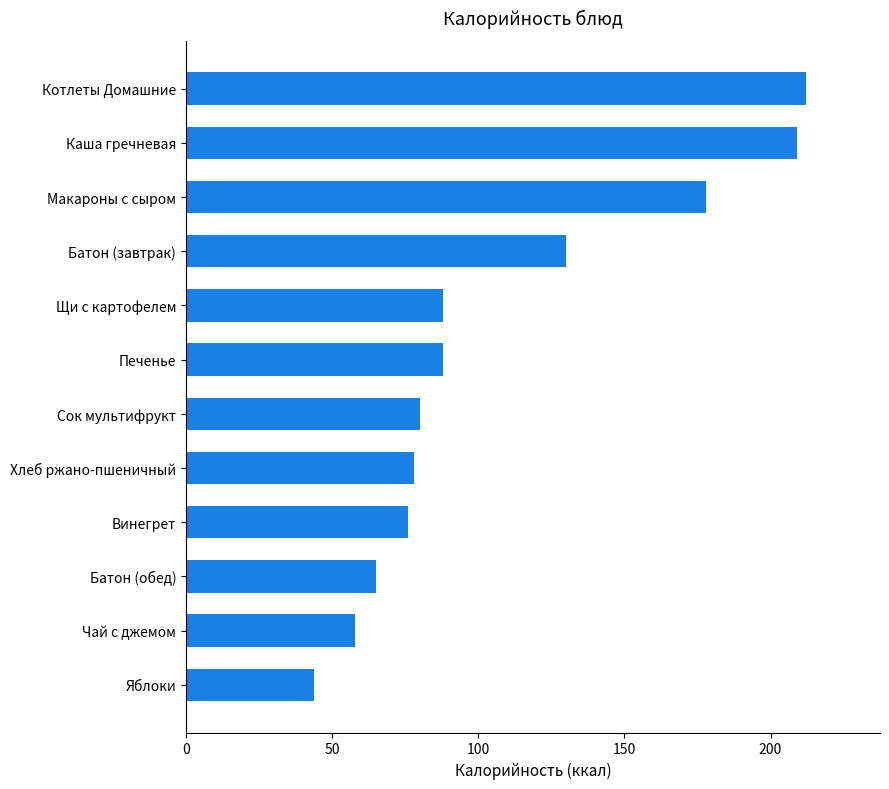

What is the difference between the values at Хлеб ржано-пшеничный and Чай с джемом?

20